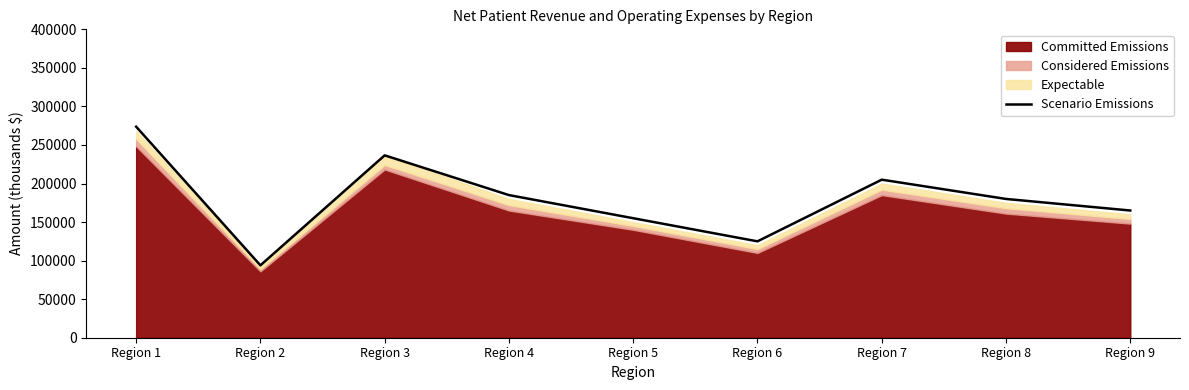

How many categories are shown in the chart?

9